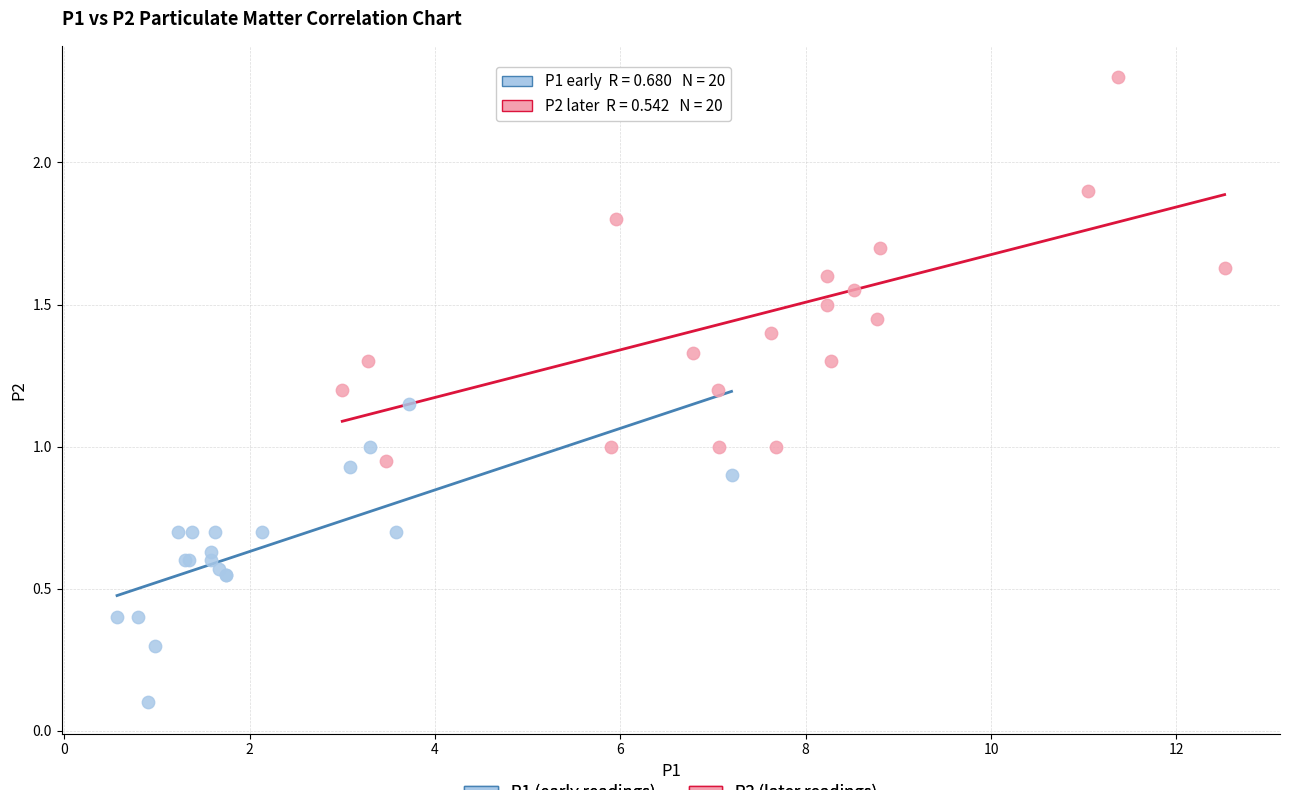

Which series has the widest spread of Y values?

P2 (later readings)